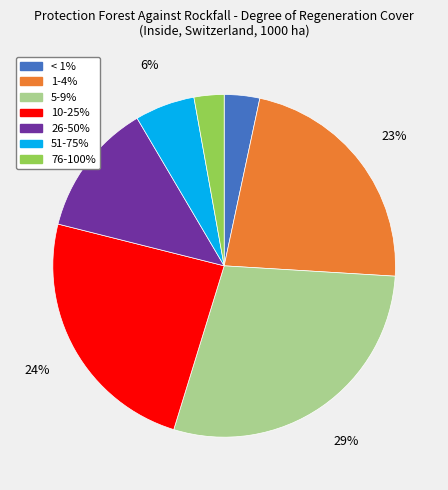

What is the ratio of the value at 26-50% to the value at 1-4%?

0.6